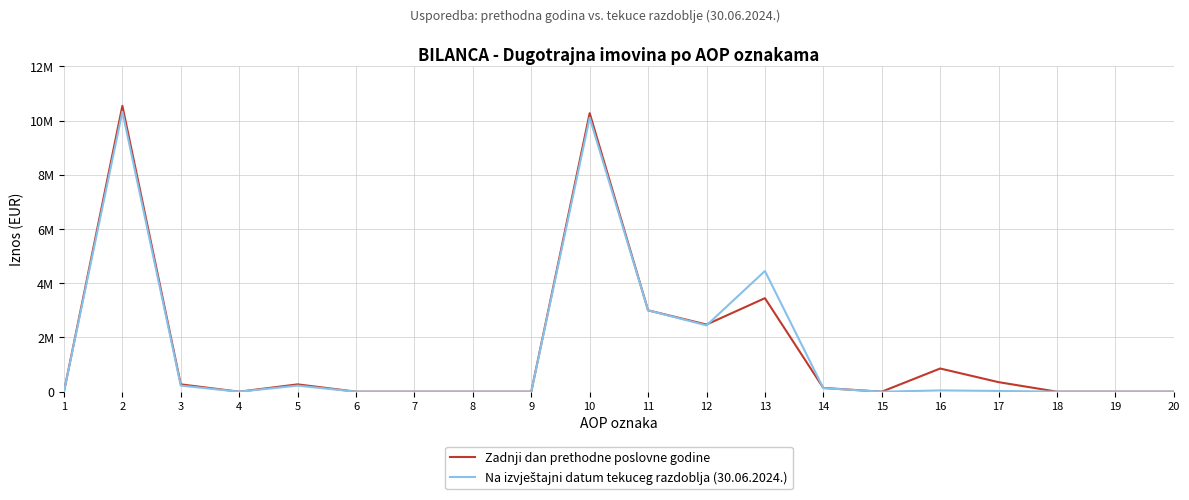

Does the chart have visible grid lines?

Yes